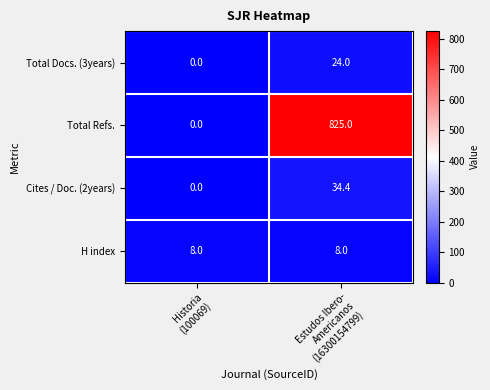

List the series in order of their peak value, lowest first.

H index, Total Docs. (3years), Cites / Doc. (2years), Total Refs.